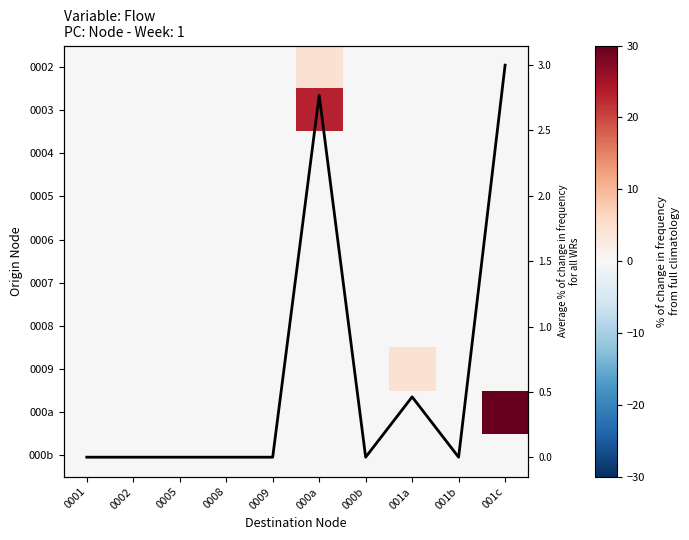

List the labels in order of 000b value, largest first.

0001, 0002, 0005, 0008, 0009, 000a, 000b, 001a, 001b, 001c